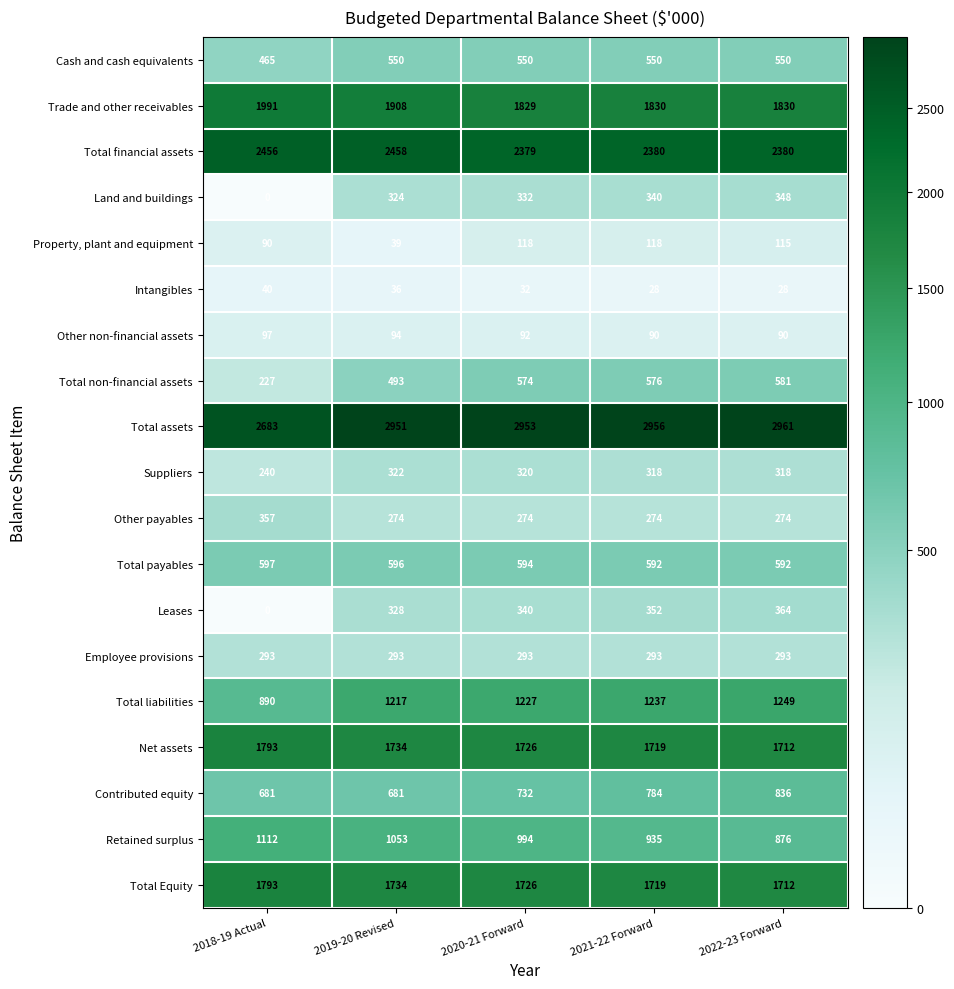

At how many categories does at least one series exceed 2721?

4